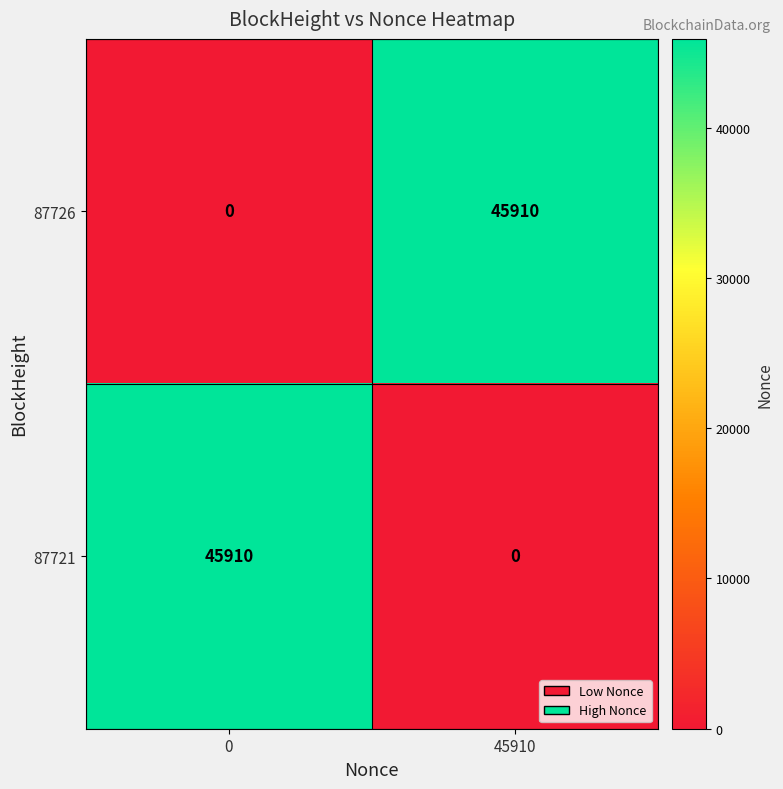

The 87726 series shows 0 at 0. True or false?

True